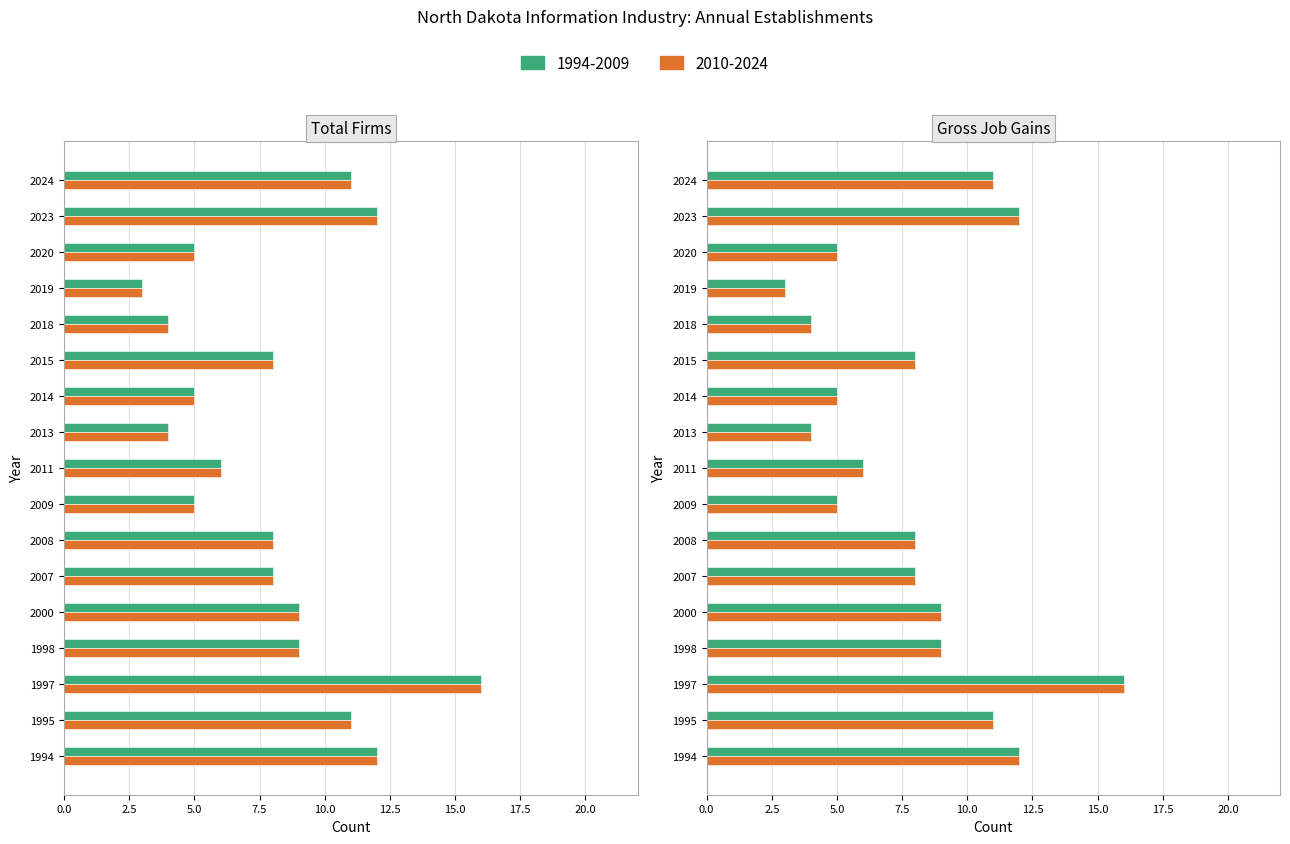

What is the smallest value displayed?

3